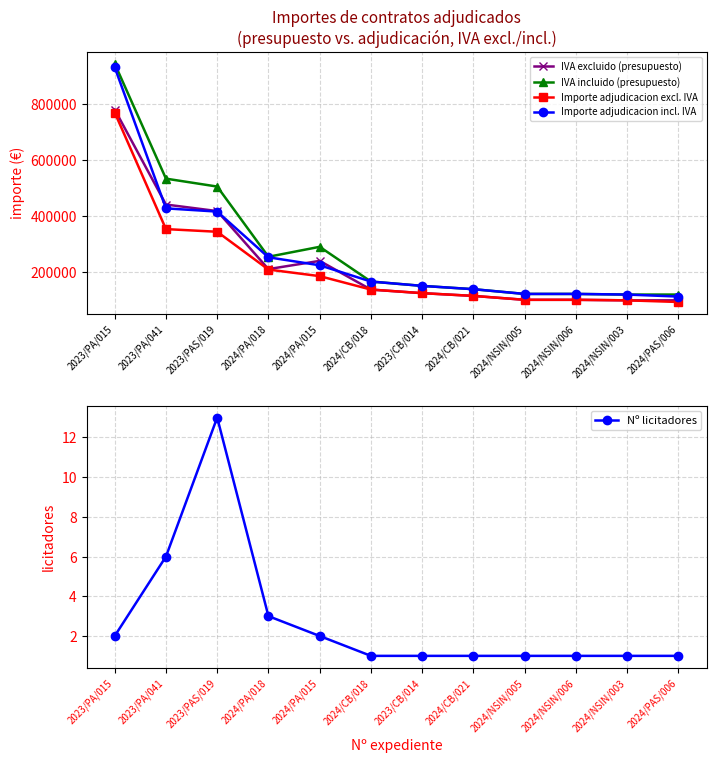

Between 2023/PA/041 and 2023/PAS/019, which series saw the biggest shift?

IVA incluido (presupuesto)